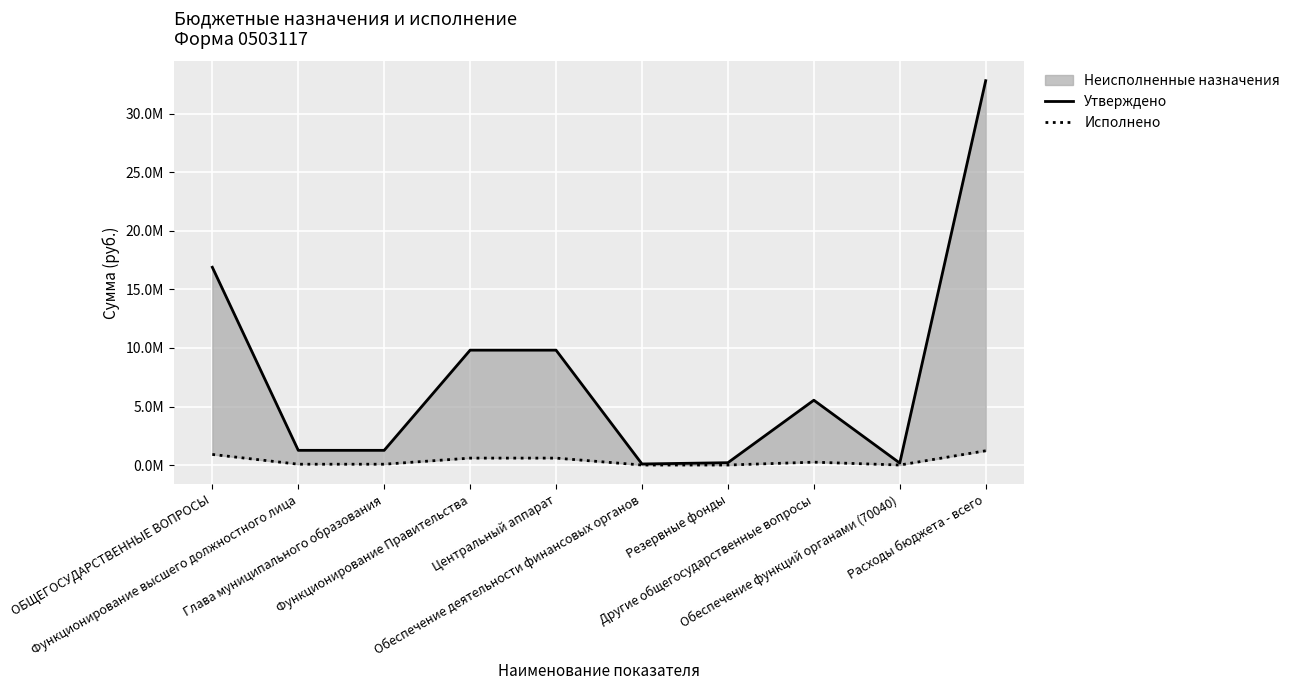

What is the highest value of the Утверждено series?

32837390.0